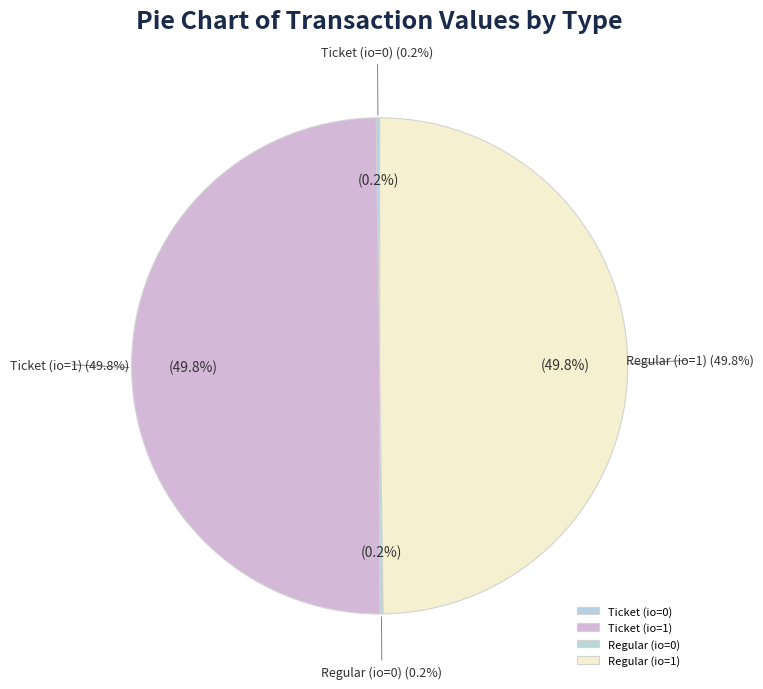

Is it true that Ticket (io=1) is 50% of the pie?

True